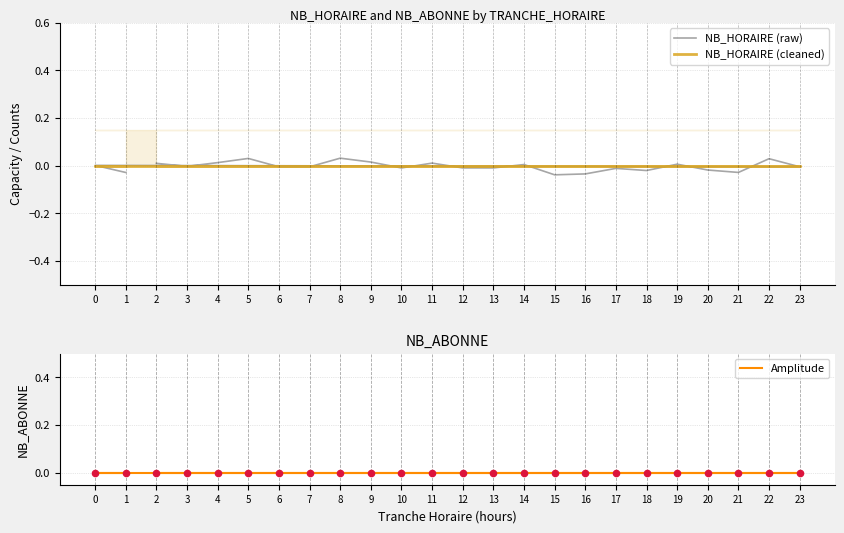

At how many categories does at least one series exceed 0?

10